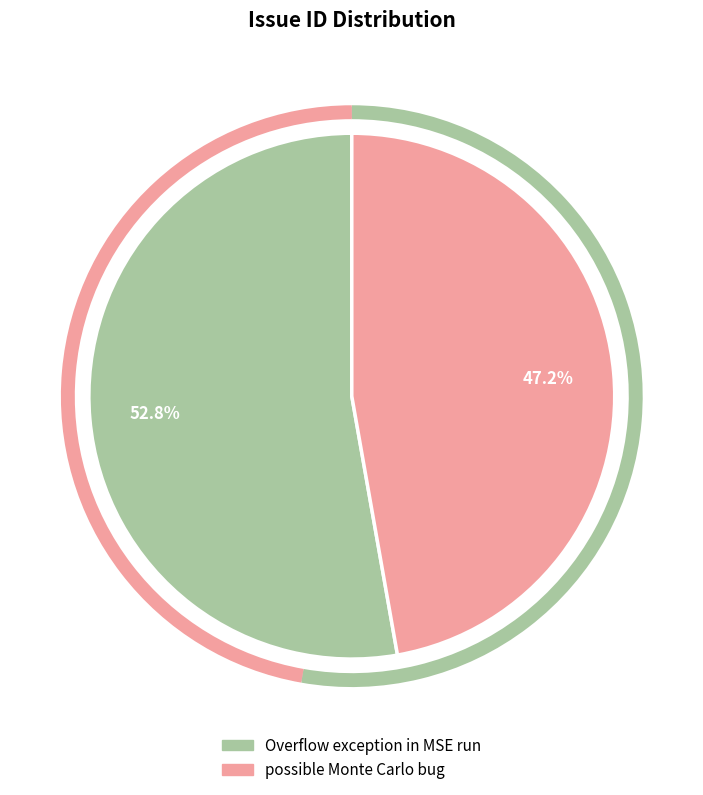

What is the majority slice?

Overflow exception in MSE run